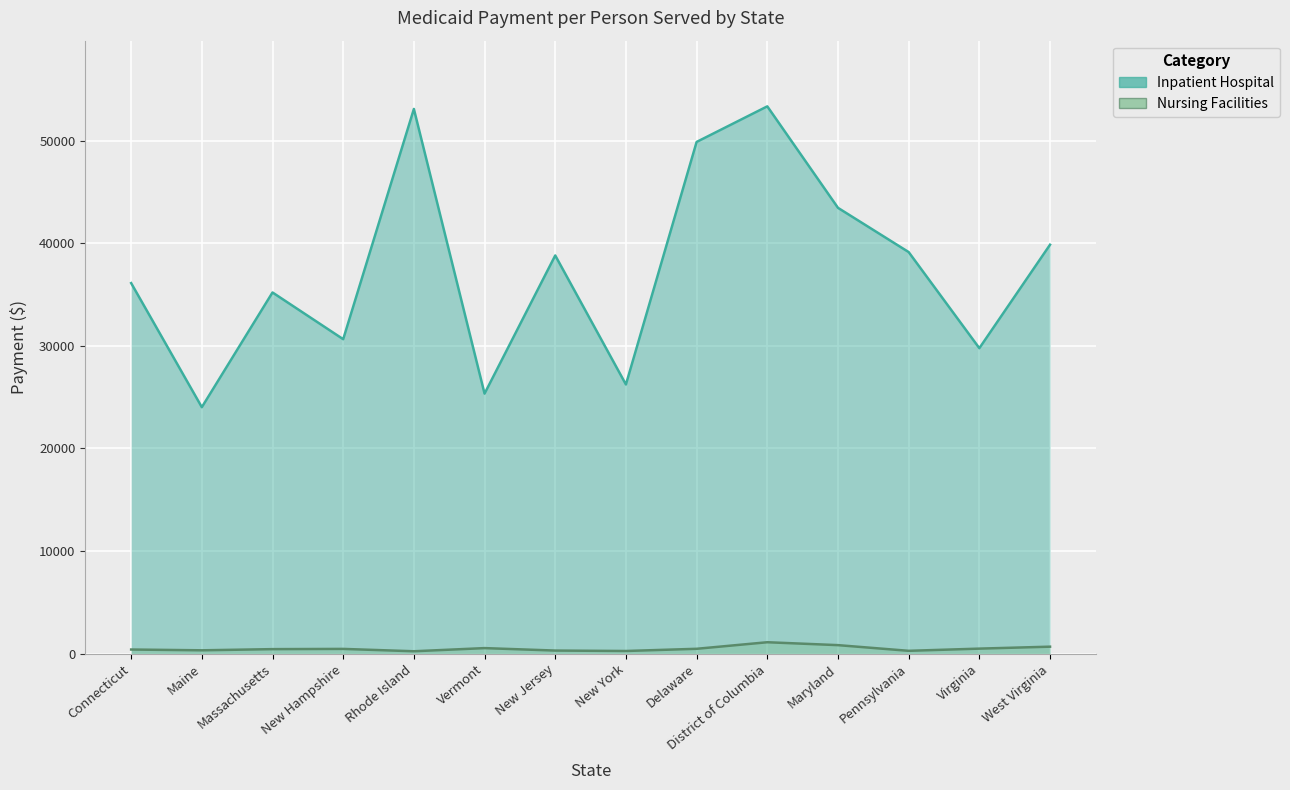

List the labels in order of Inpatient Hospital value, largest first.

District of Columbia, Rhode Island, Delaware, Maryland, West Virginia, Pennsylvania, New Jersey, Connecticut, Massachusetts, New Hampshire, Virginia, New York, Vermont, Maine